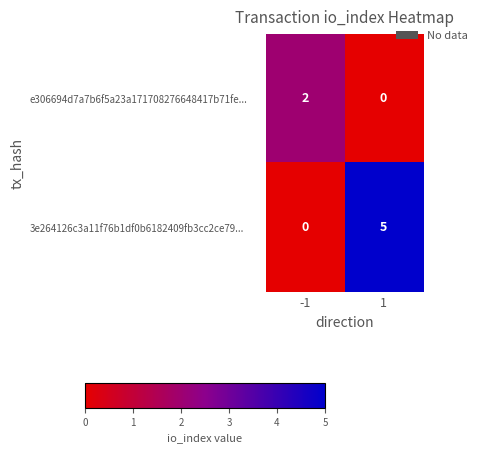

Which series has the largest total across all categories?

3e264126c3a11f76b1df0b6182409fb3cc2ce79...